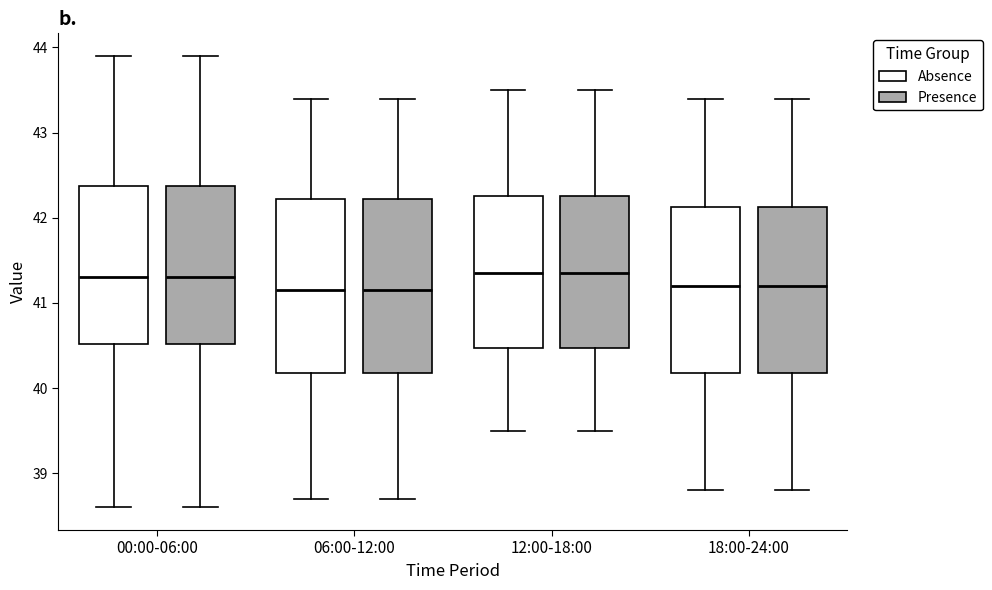

Where is the upper edge of the box for 00:00-06:00 (Presence) on the y-axis? The values are not printed on the chart, so give them approximately, as read against the axis.

42.4